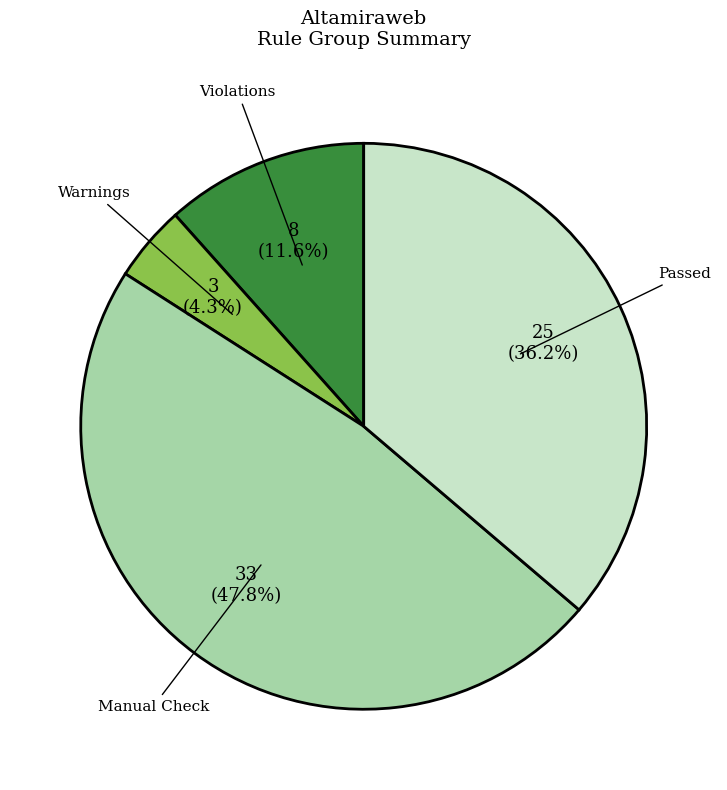

Count the number of slices in the pie.

4